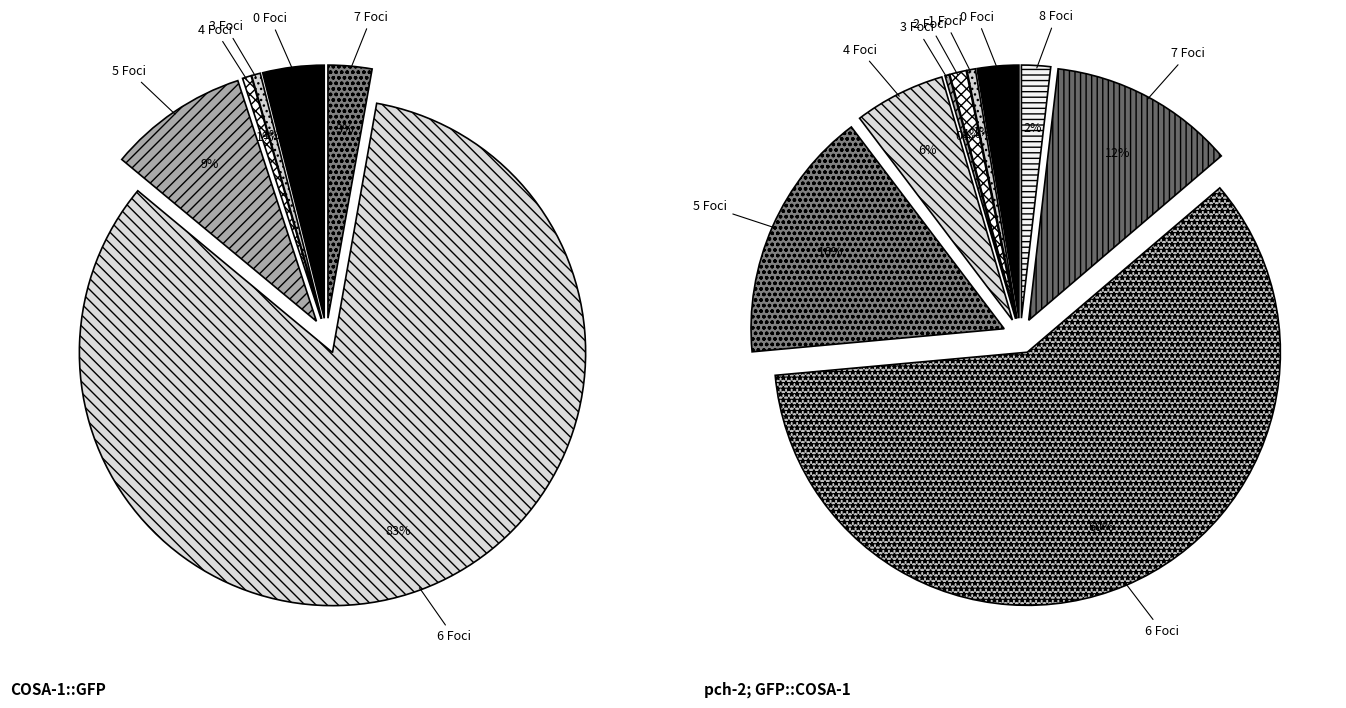

Which slice represents more than half of the pie?

6 Foci